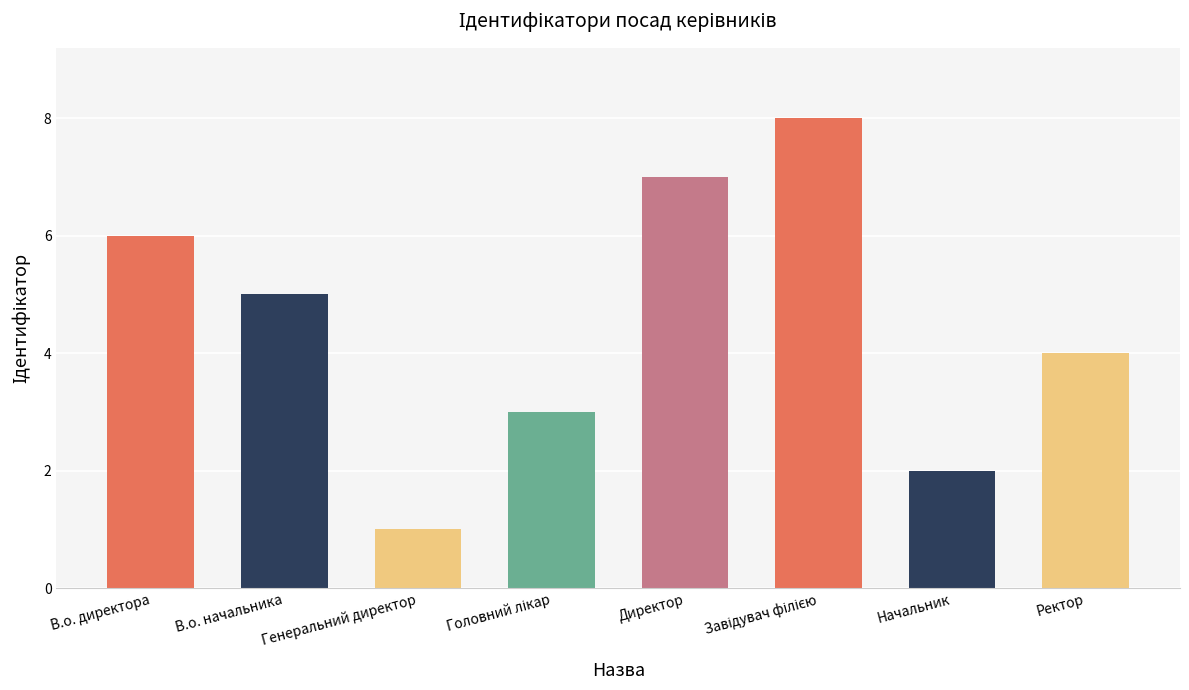

What is the label of the 1st bar from the left?

В.о. директора